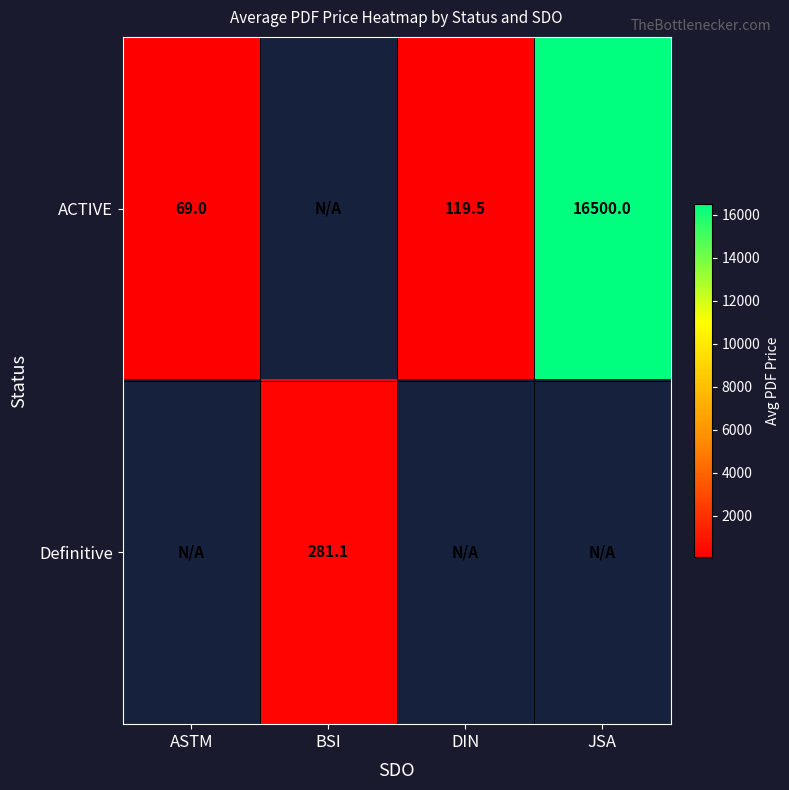

Is it true that ACTIVE equals 69.0 at ASTM?

True